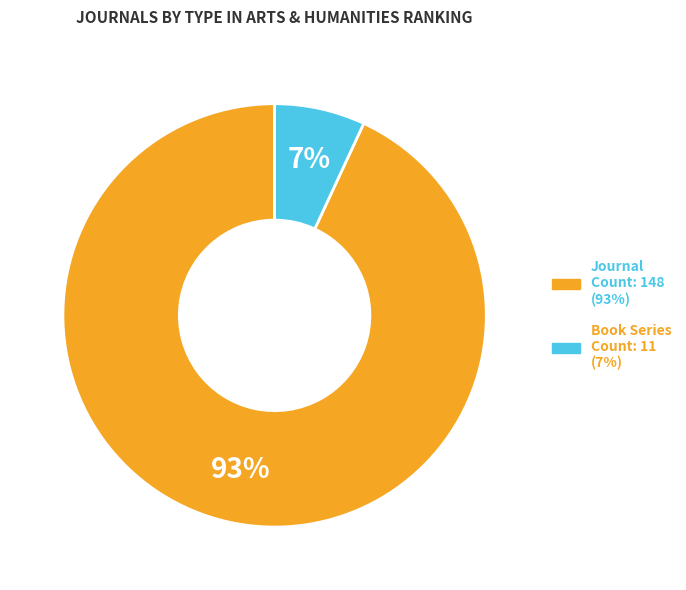

Is there any slice that represents more than half of the pie?

Yes